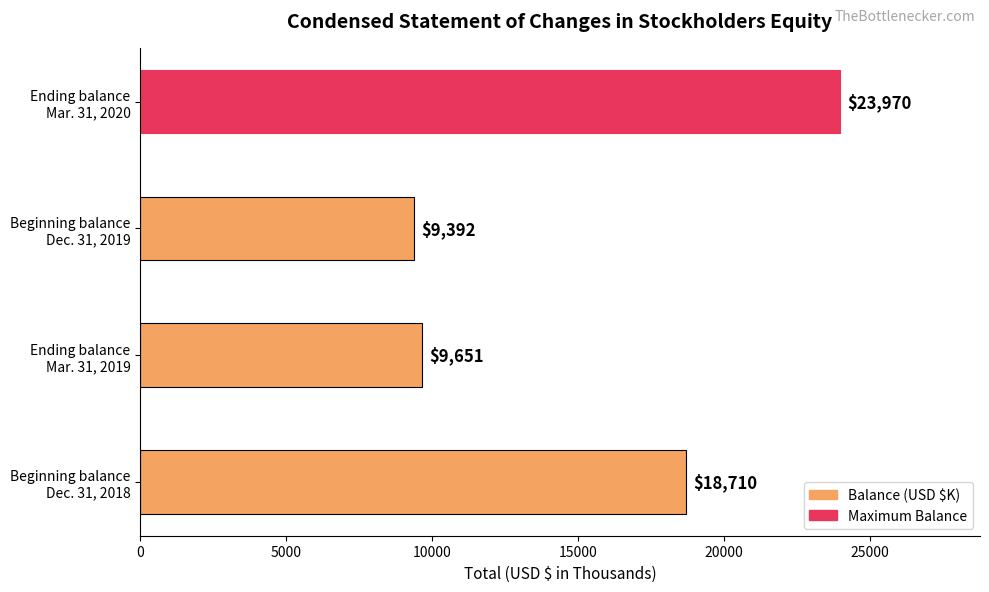

Reading top to bottom, list all the values displayed in this chart.

23970	9392	9651	18710